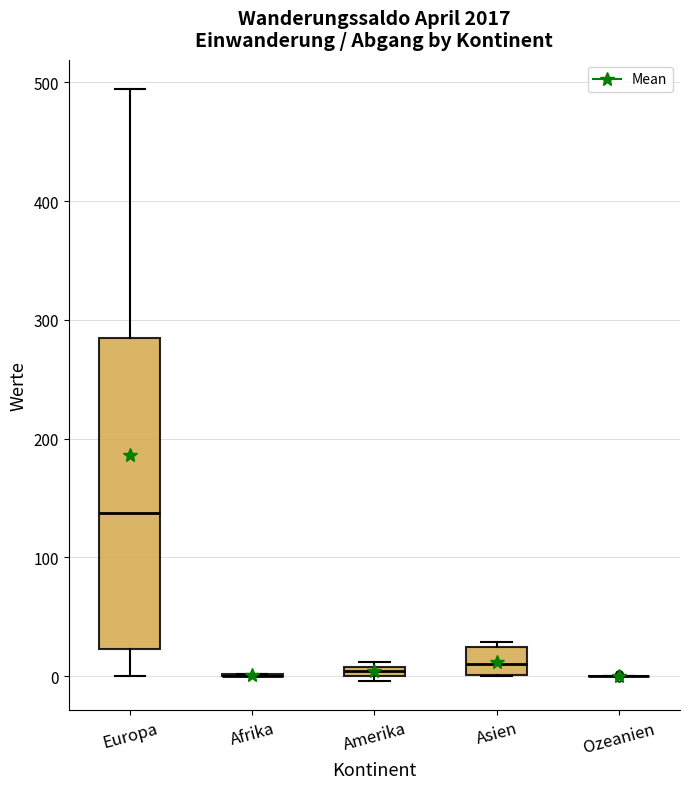

Which box is the tallest, from its lower edge to its upper edge?

Europa